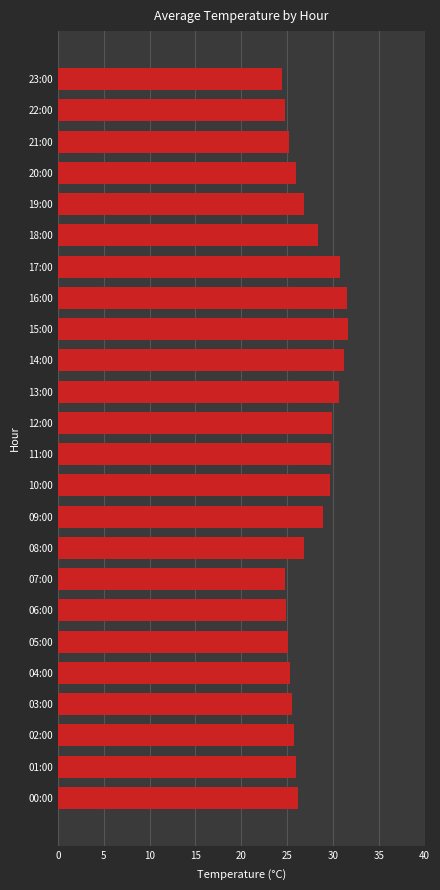

Which has a higher value, 19:00 or 23:00?

19:00